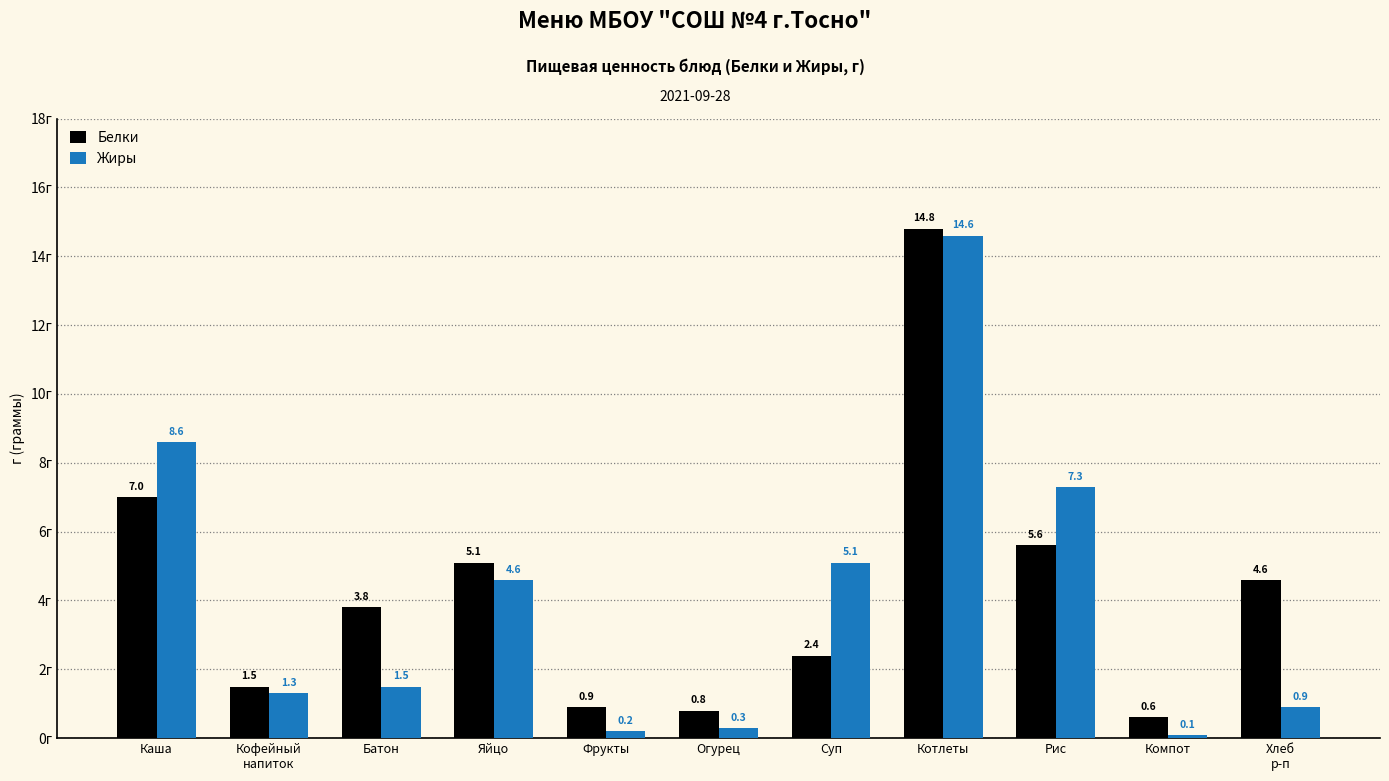

List the labels in order of Жиры value, smallest first.

Компот, Фрукты, Огурец, Хлеб
р-п, Кофейный
напиток, Батон, Яйцо, Суп, Рис, Каша, Котлеты